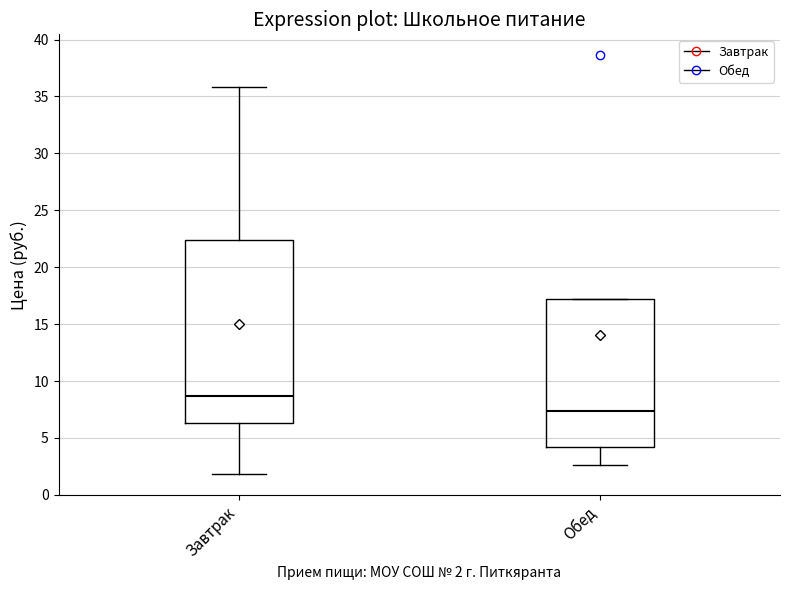

Reading left to right, read every box against the y-axis: the position of its median line, the range the box covers, and the ends of its whiskers. The values are not printed on the chart, so give them approximately, as read against the axis.

Завтрак: median 8.5, box 6.5 to 22.5, whiskers 2.0 to 36.0
Обед: median 7.5, box 4.0 to 17.0, whiskers 2.5 to 17.0